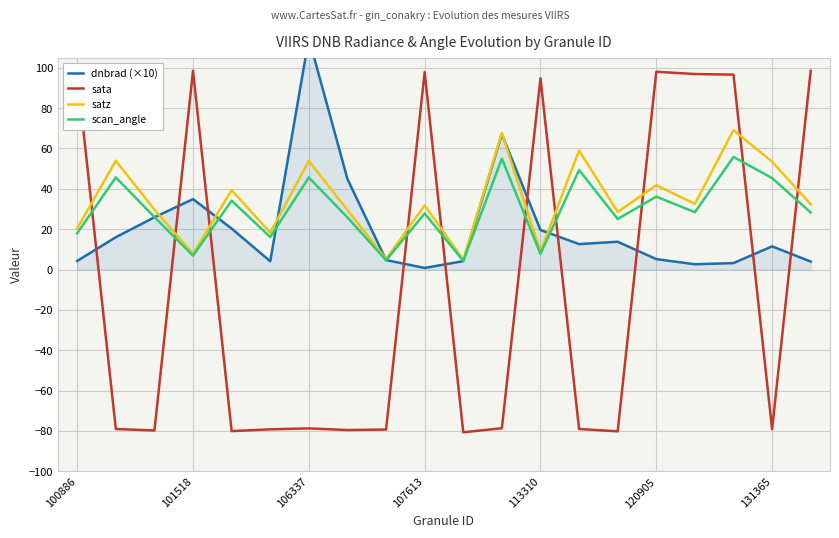

Is it true that sata equals 94.7 at 113310?

True